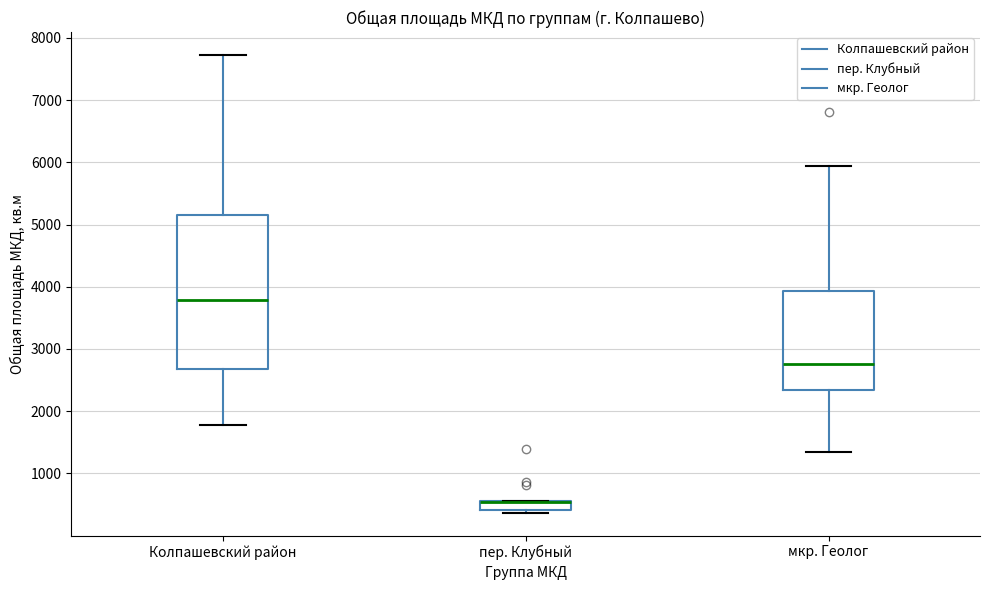

Where does the median line of the box for Колпашевский район sit on the y-axis? The values are not printed on the chart, so give them approximately, as read against the axis.

3800